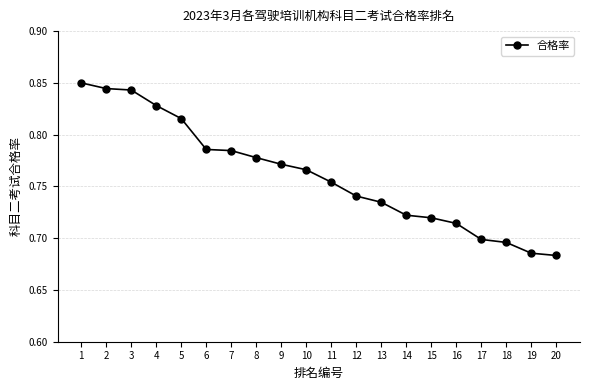

Is it true that the value at 8 is 0.3?

False